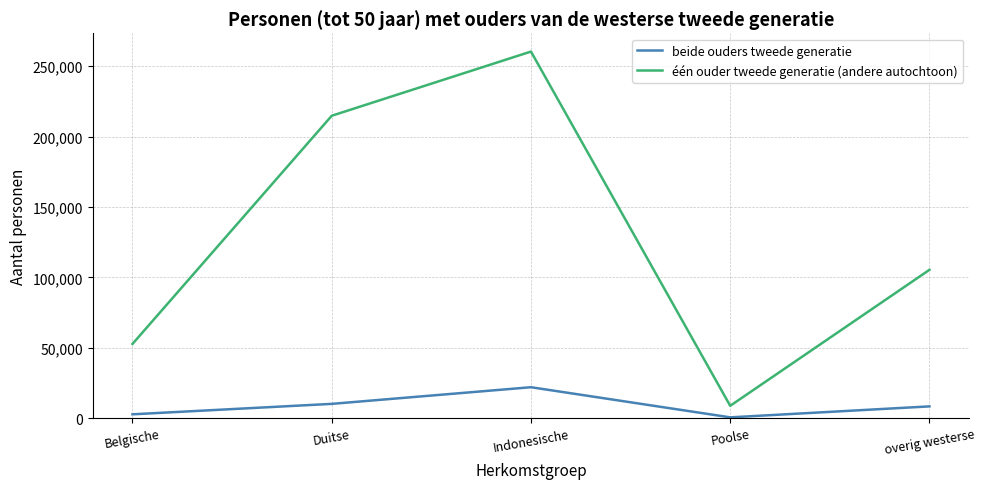

Which series changed the most between Indonesische and Poolse?

één ouder tweede generatie (andere autochtoon)